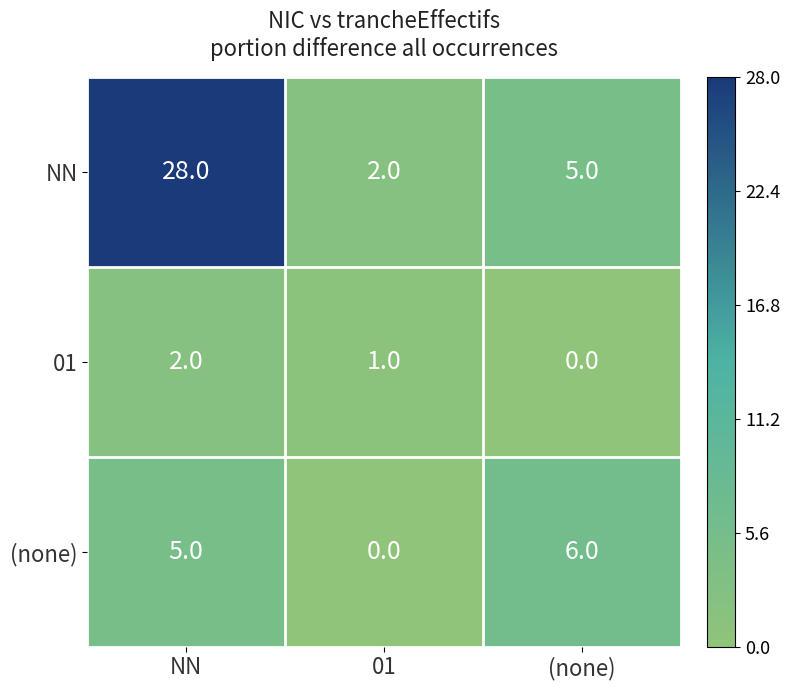

What is the spread (max minus min) of values at (none)?

6